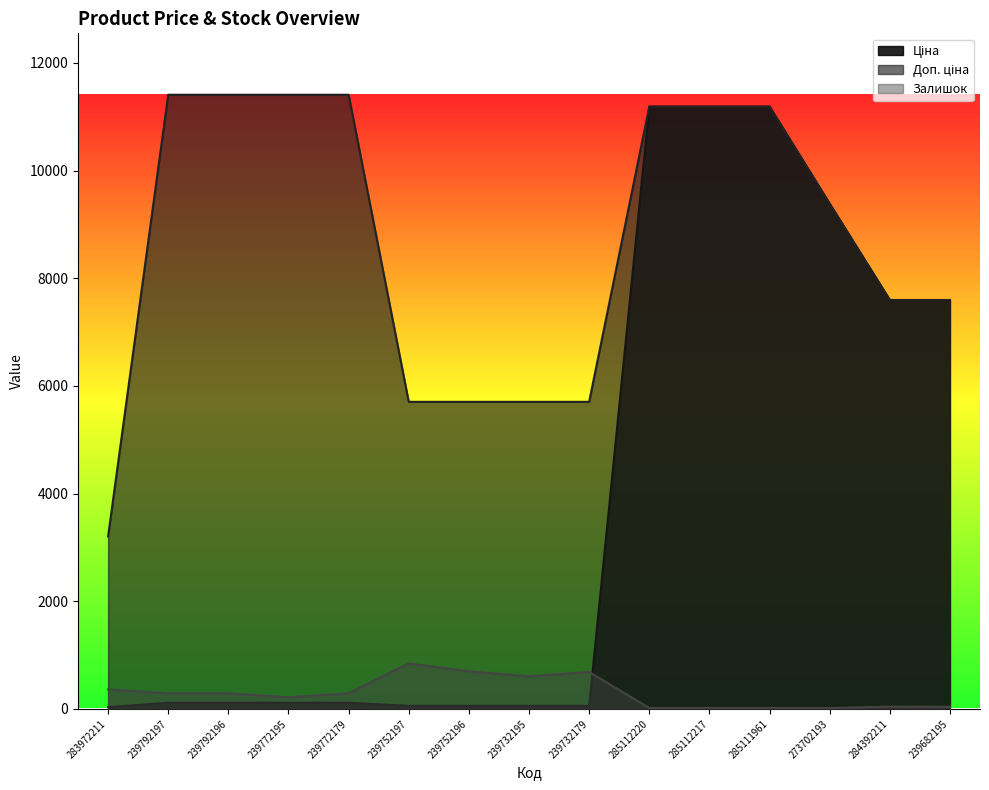

What is the total value across all series at 285112220?

22393.3